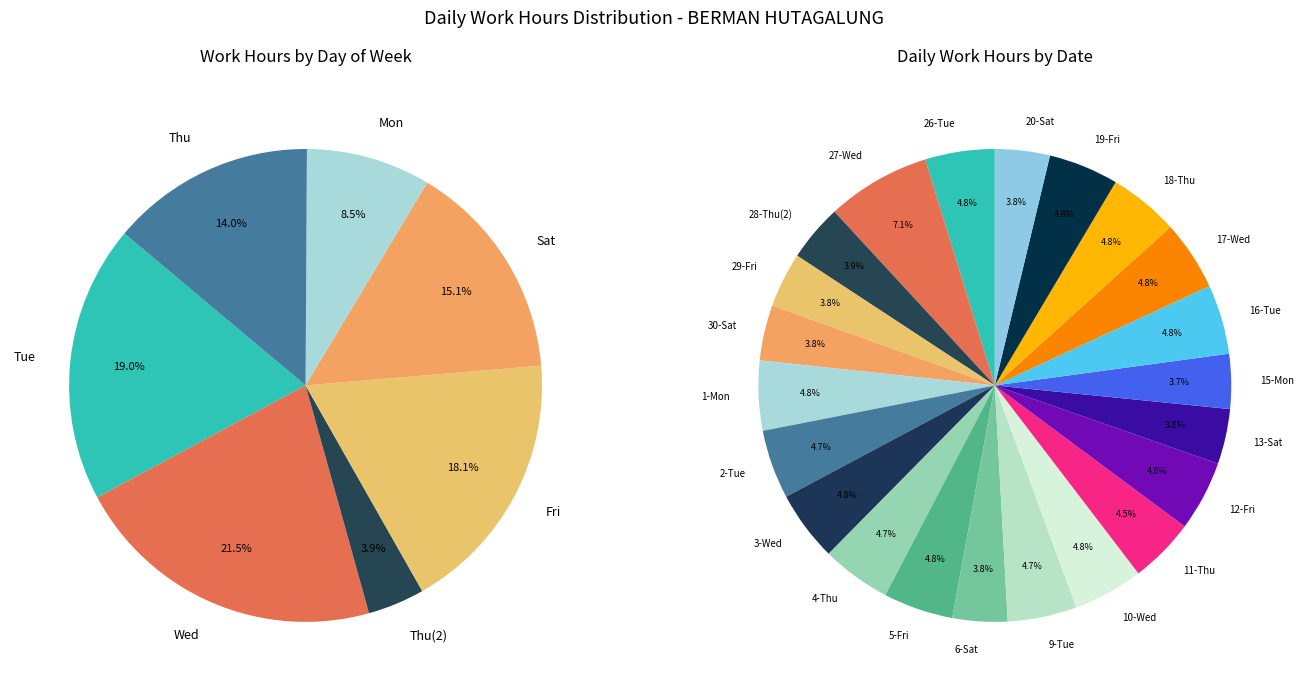

The 30-Sat slice represents 1% of the pie. True or false?

False